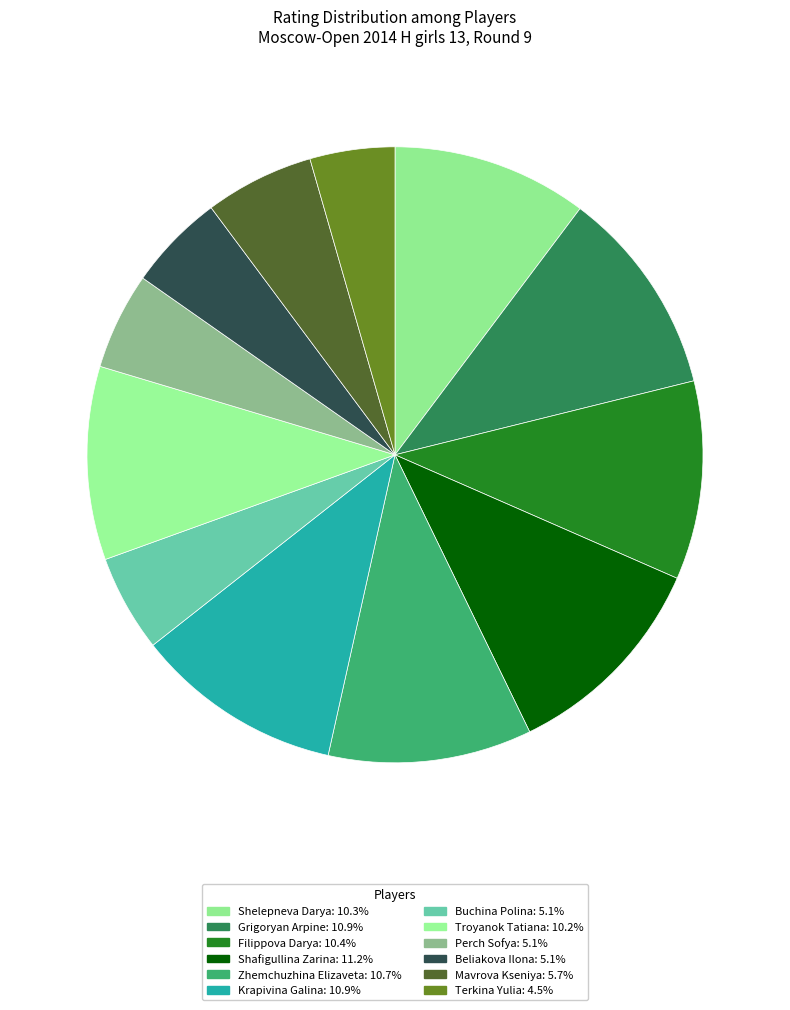

How many slices are in this pie chart?

12